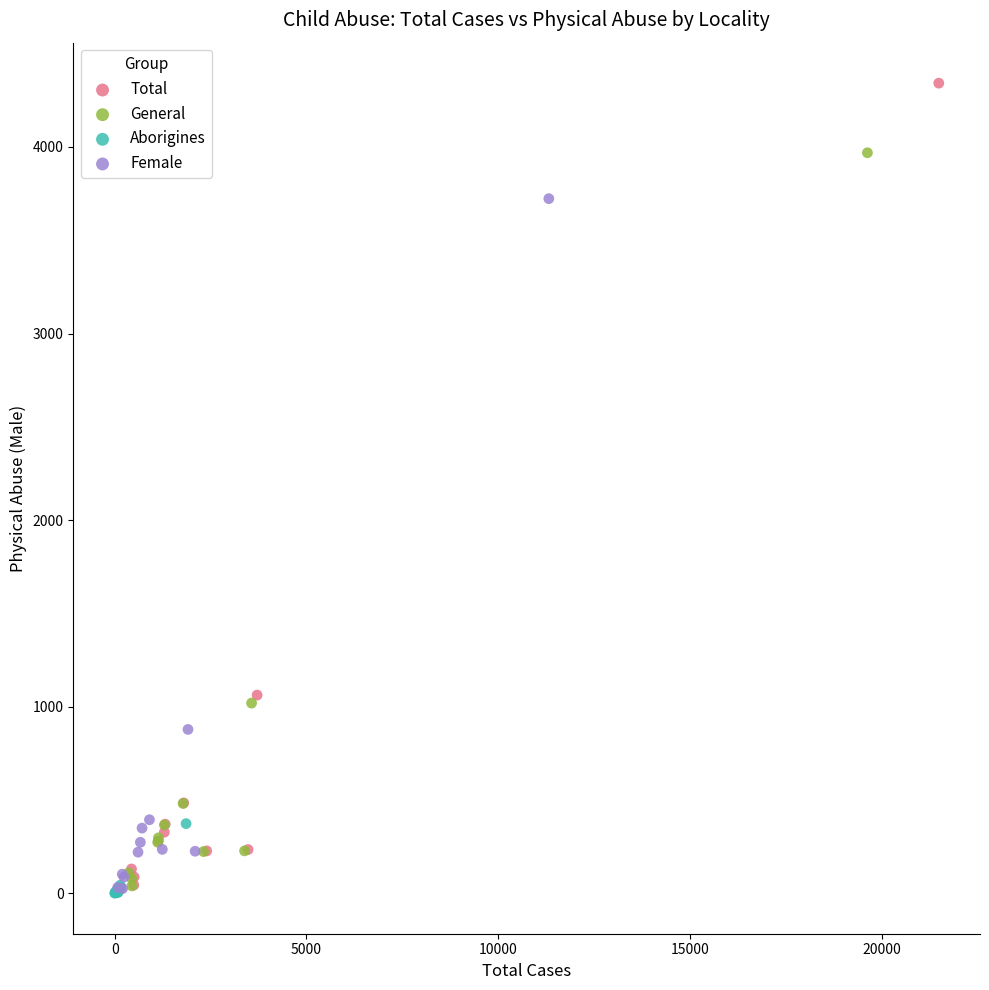

Which series has the widest spread of Y values?

Total